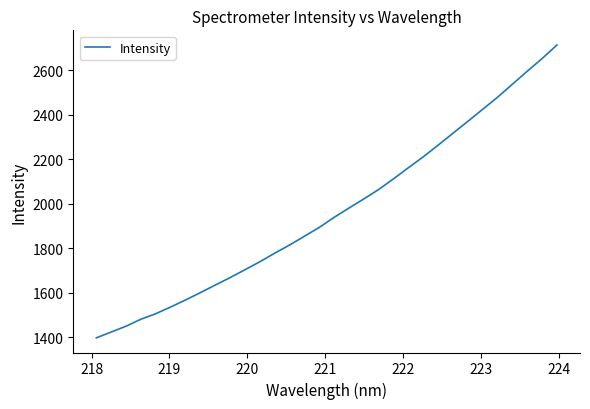

What is the smallest value displayed?

1398.2